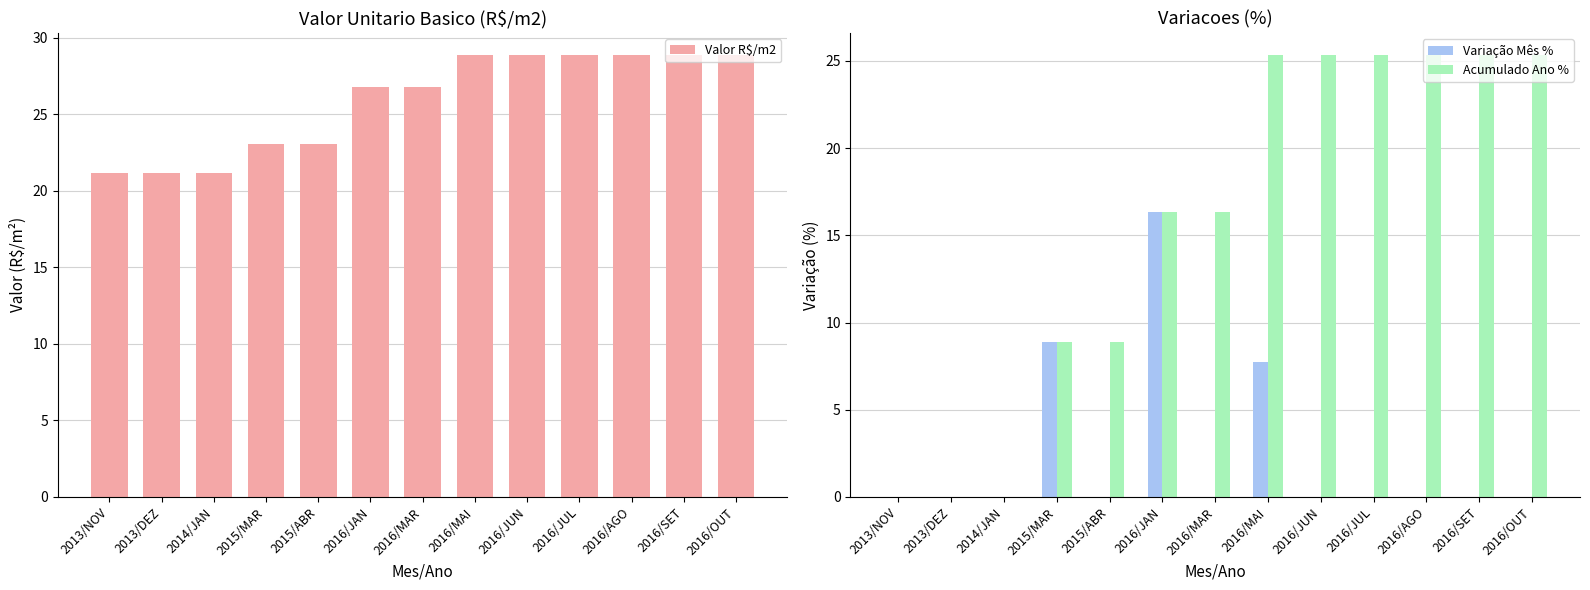

What is the label of the 11th bar from the left?

2016/AGO